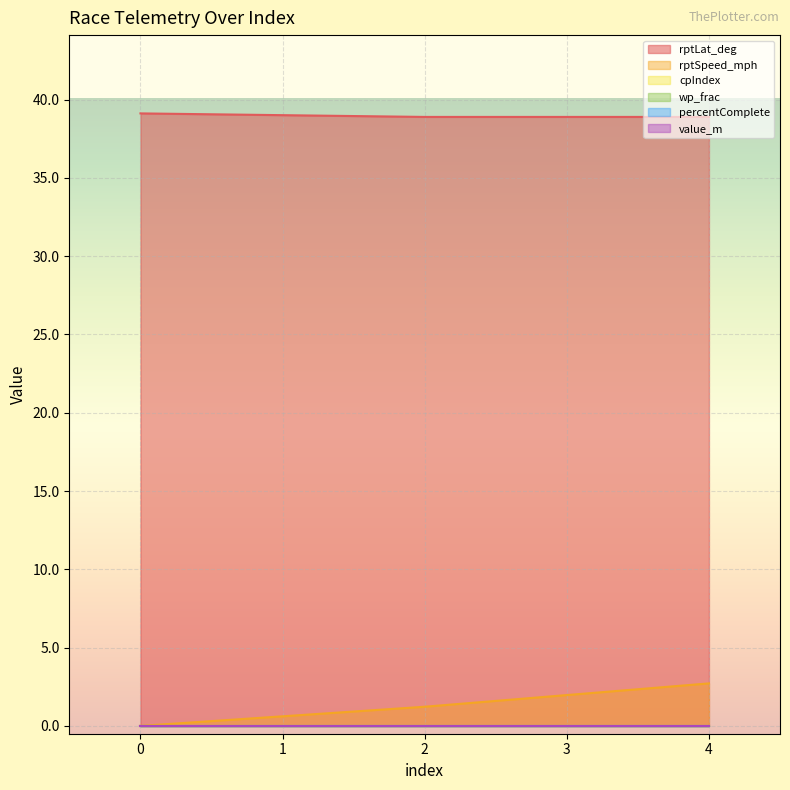

List the series in order of their peak value, lowest first.

cpIndex, wp_frac, percentComplete, value_m, rptSpeed_mph, rptLat_deg